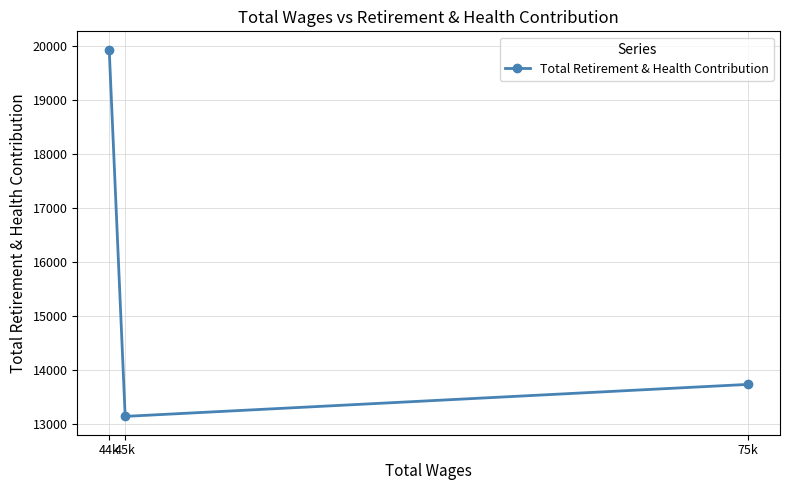

Between 75k and 45k, which is larger?

75k